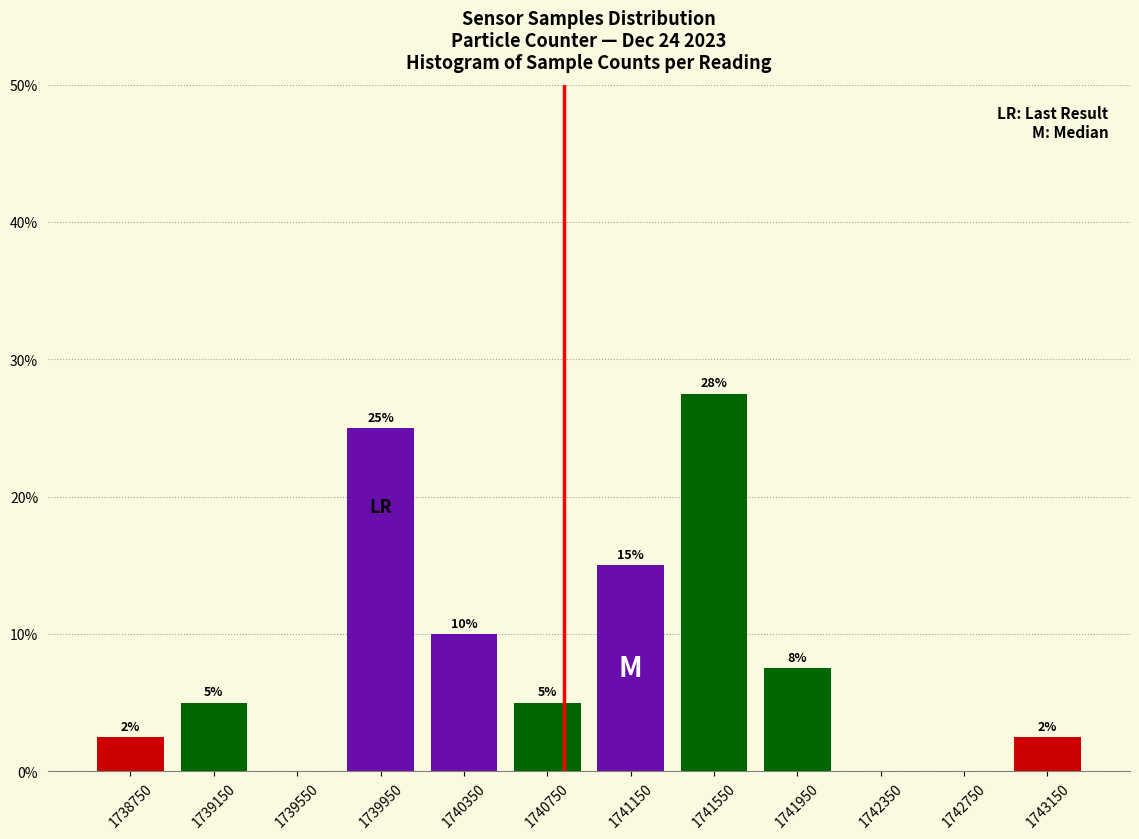

Over which range of the x-axis is the bar tallest?

1741350 to 1741750